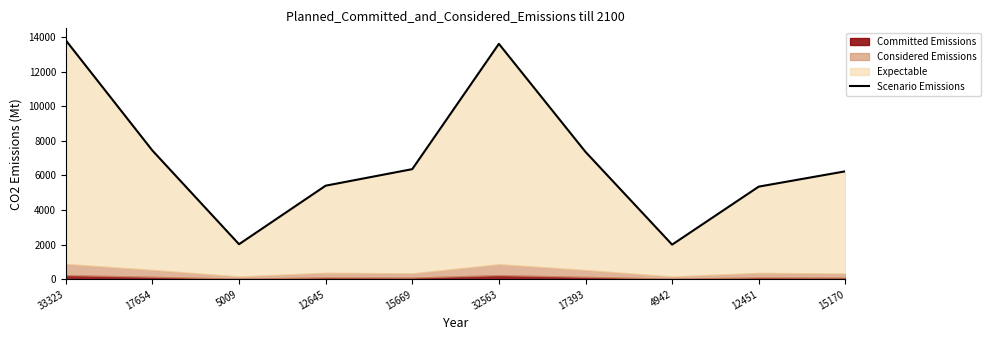

Where is the first local maximum?

32563